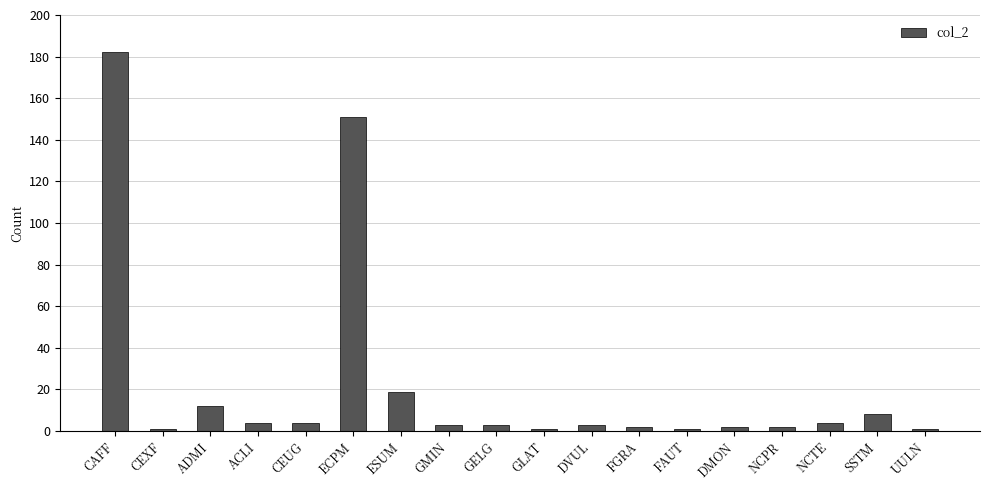

True or false: the data shows 151 at ECPM.

True